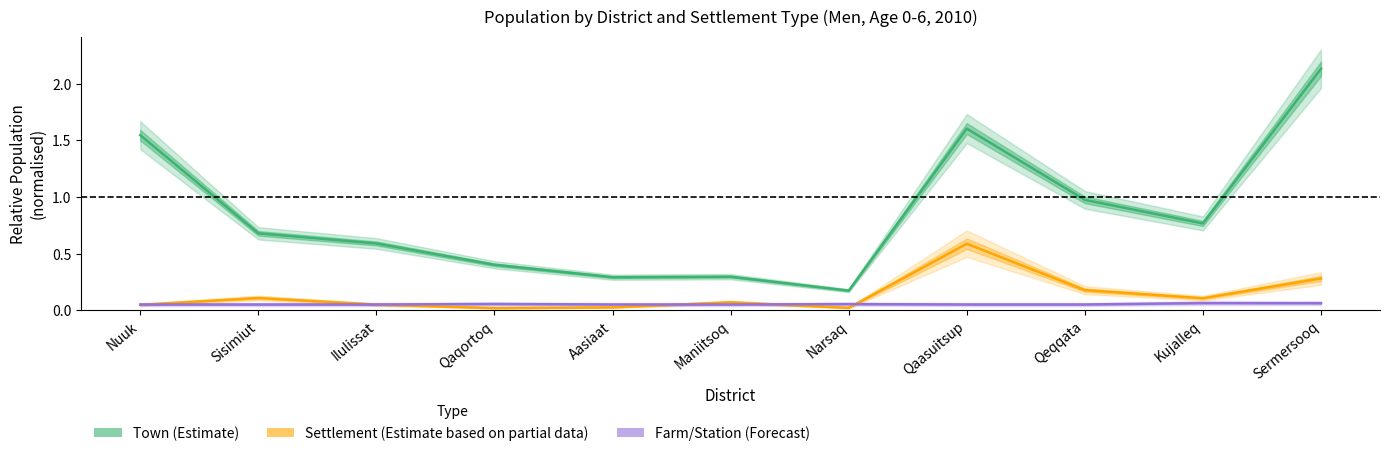

How many lines are shown in the chart?

3